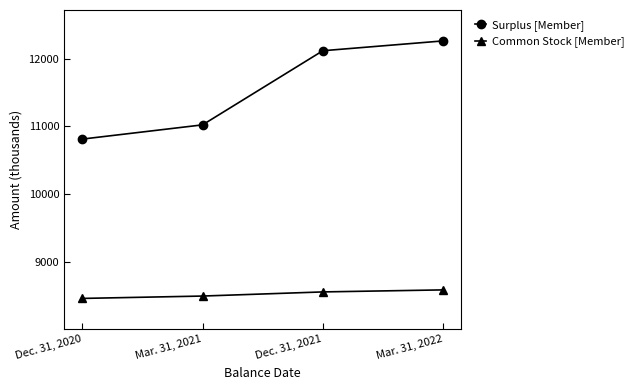

At which label is Common Stock [Member] closest to 8523?

Mar. 31, 2021